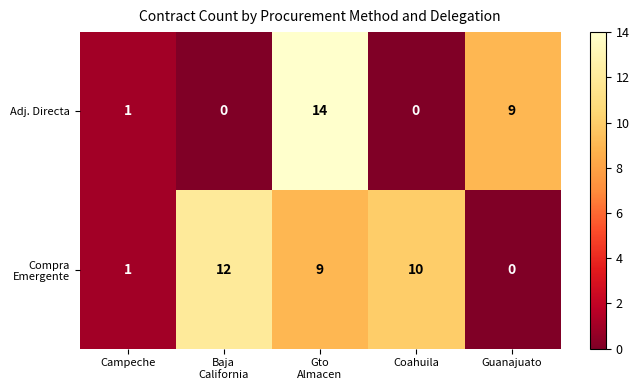

What is the average value of the Adj. Directa series?

5